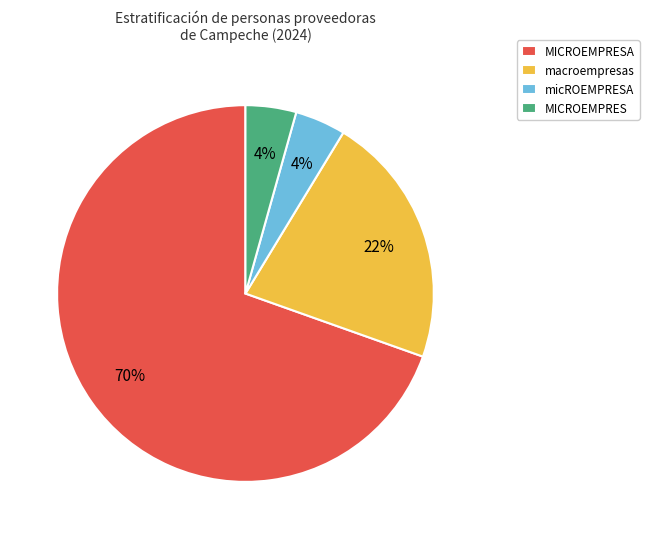

Does macroempresas represent more than half of the total?

No